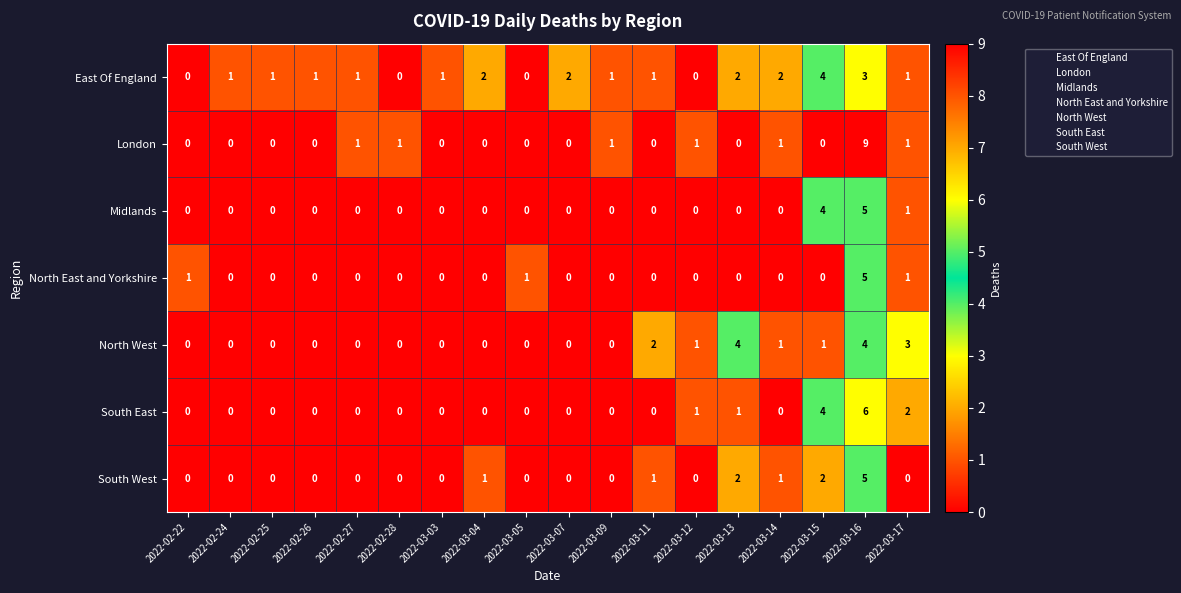

How many North East and Yorkshire values are between 0 and 1?

17